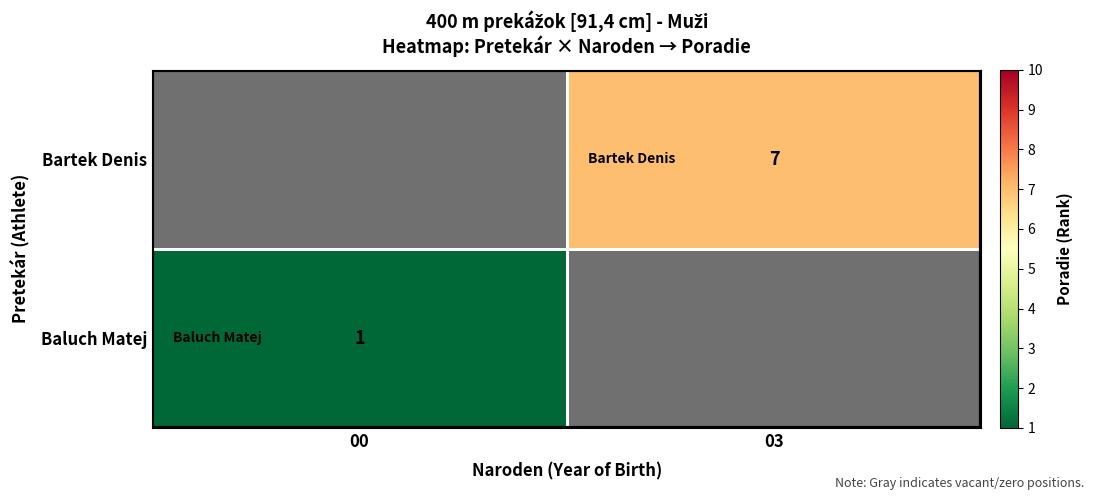

The value of Bartek Denis at 03 is 7. True or false?

True